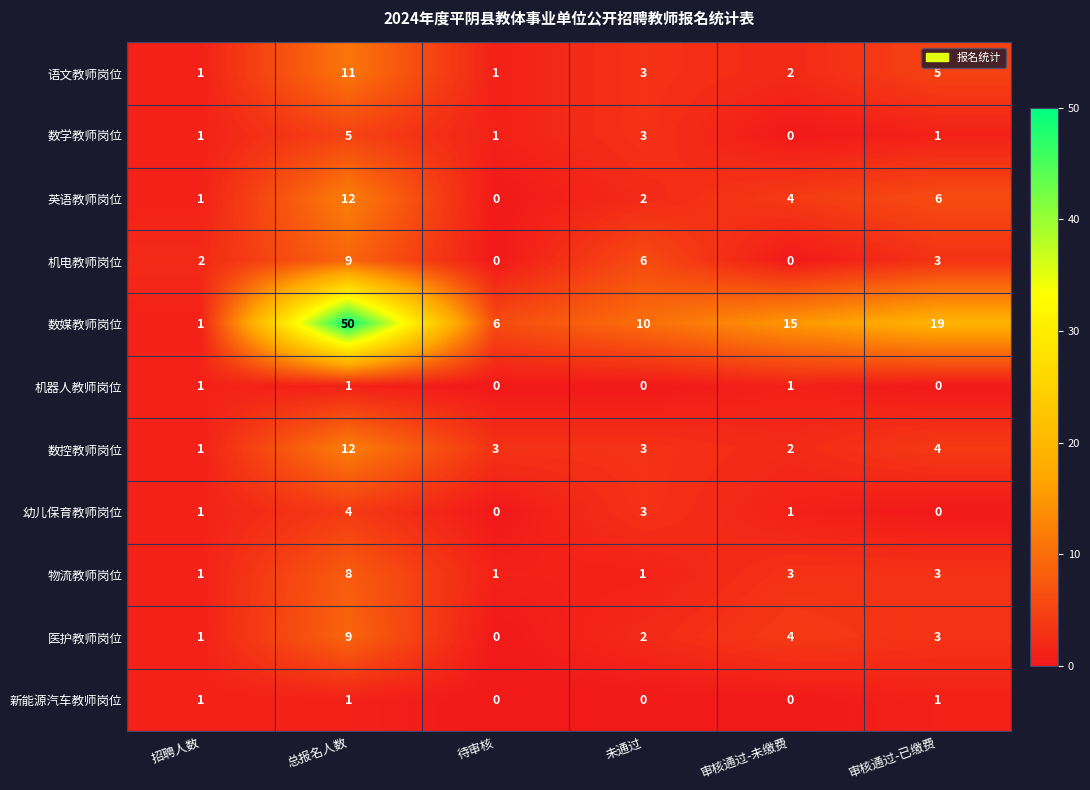

The value of 数媒教师岗位 at 审核通过-未缴费 is 15. True or false?

True